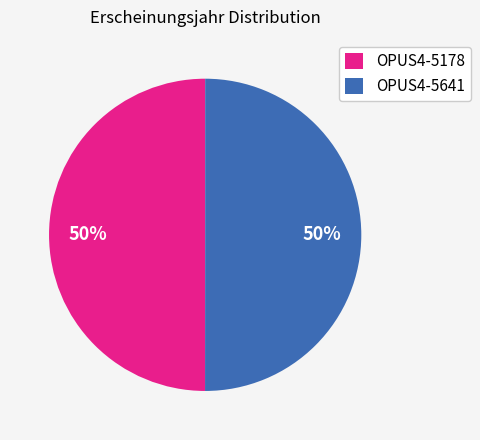

True or false: OPUS4-5641 accounts for 50% of the total.

True